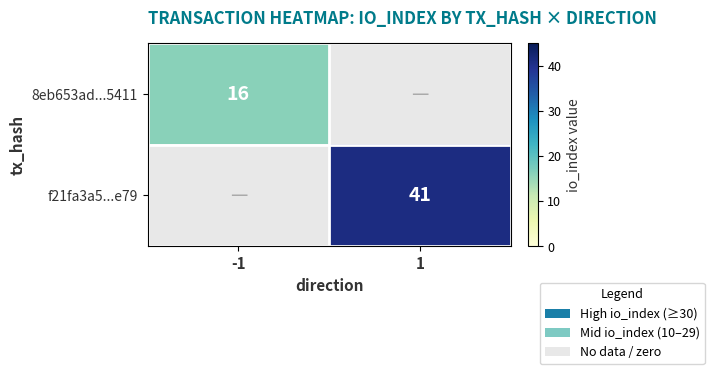

What is the total value across all series at -1?

16